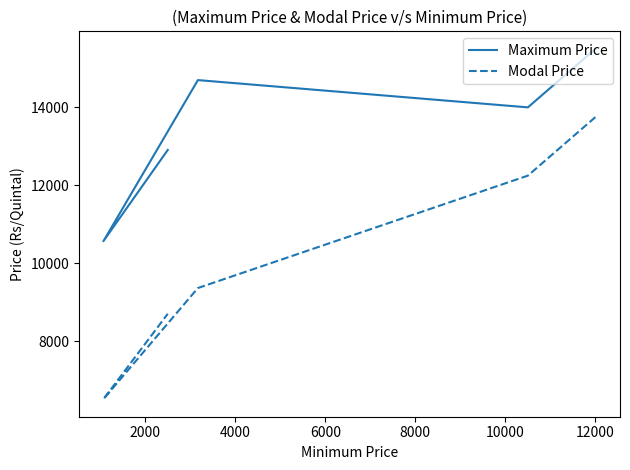

How many data points in Modal Price are above 9369?

2